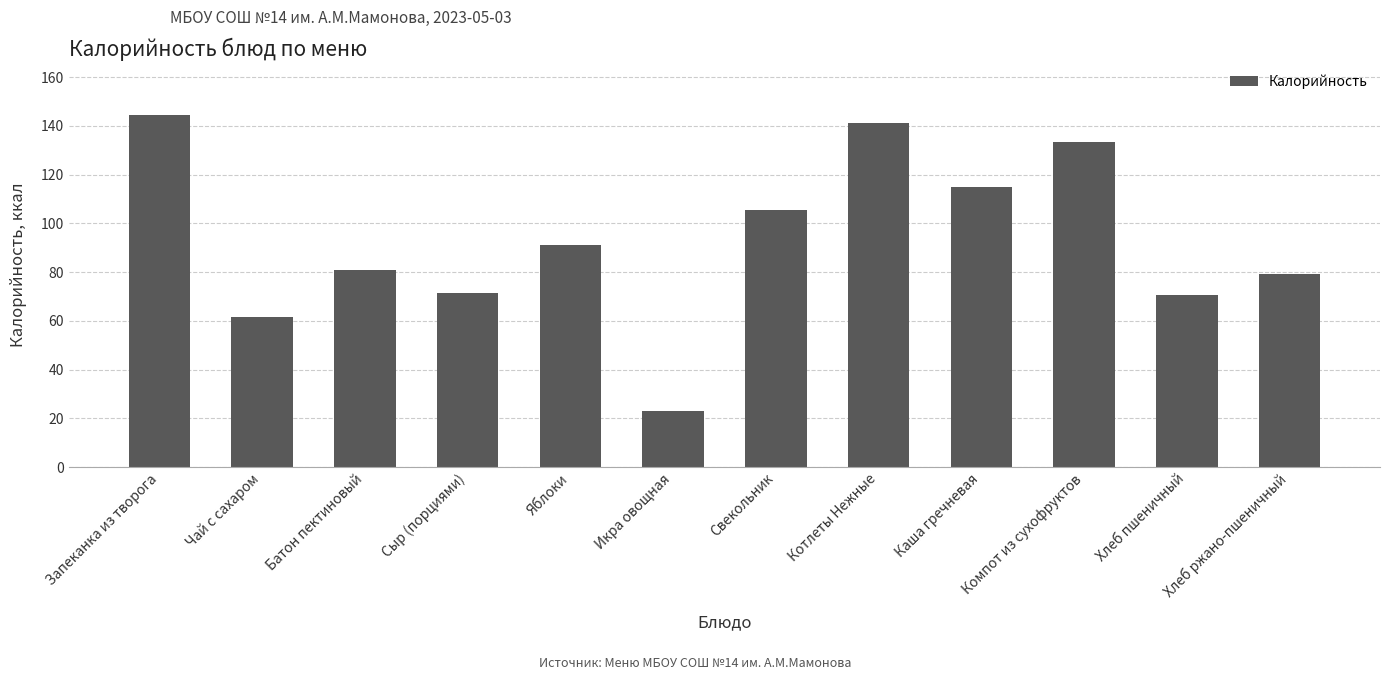

What is the value of the 2nd bar from the left?

61.5